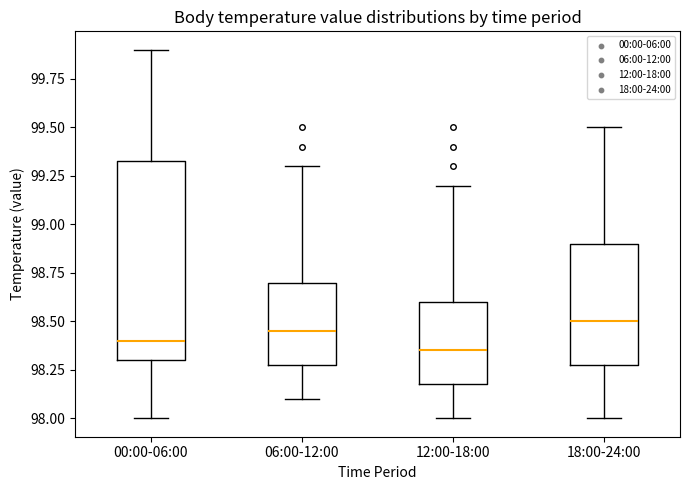

Which box is the tallest, from its lower edge to its upper edge?

00:00-06:00